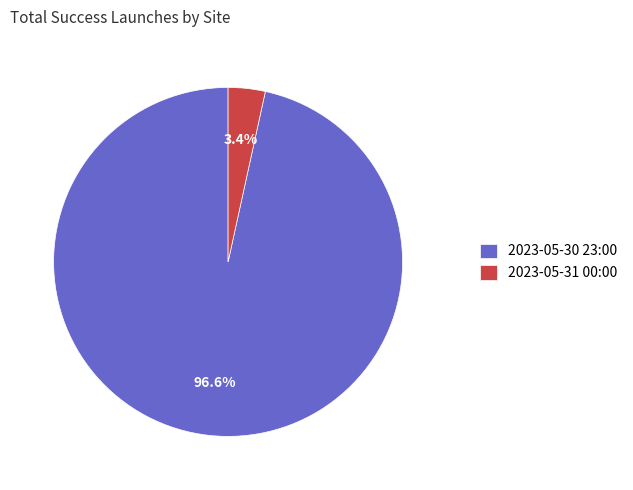

To the nearest percent, what percentage of the pie is 2023-05-31 00:00?

3%